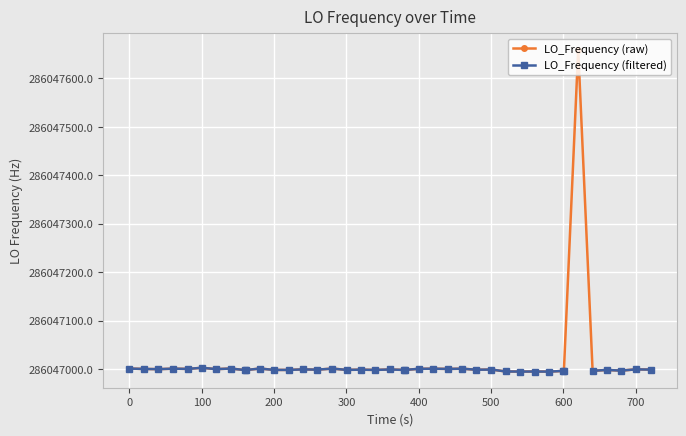

How many lines are shown in the chart?

2